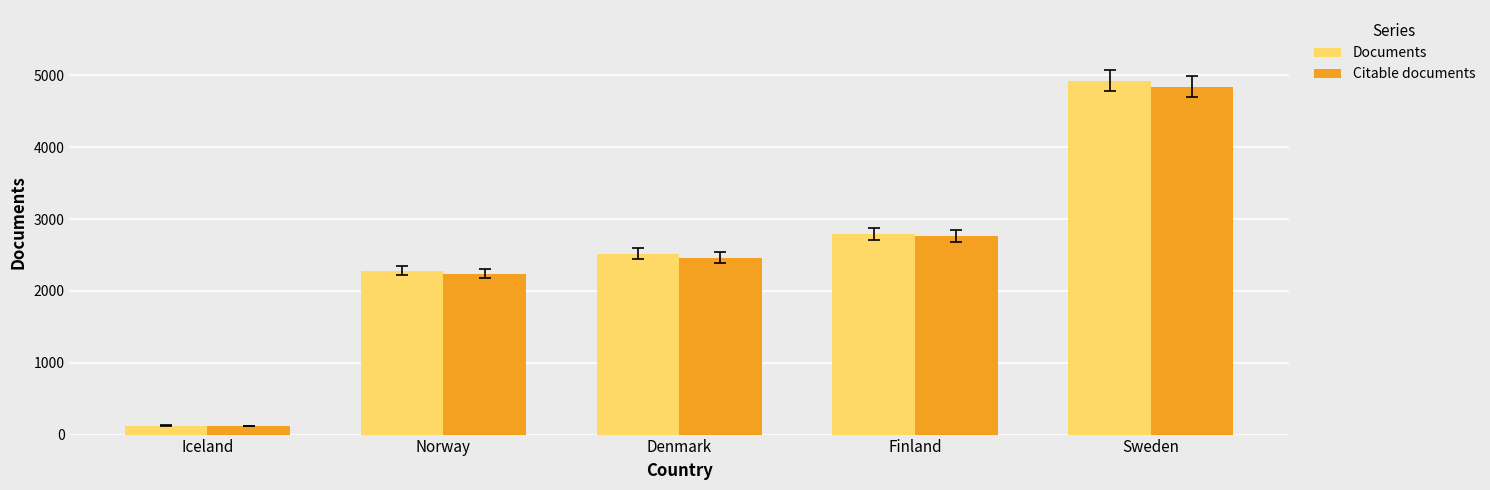

What is the smallest value displayed?

120